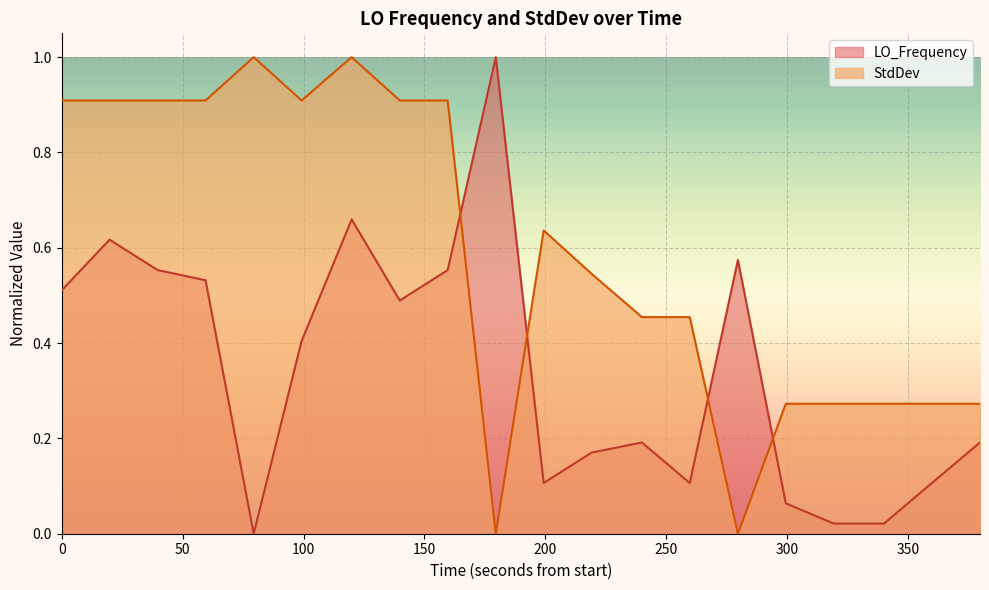

What is the difference between the maximum and minimum values in the LO_Frequency series?

1.0